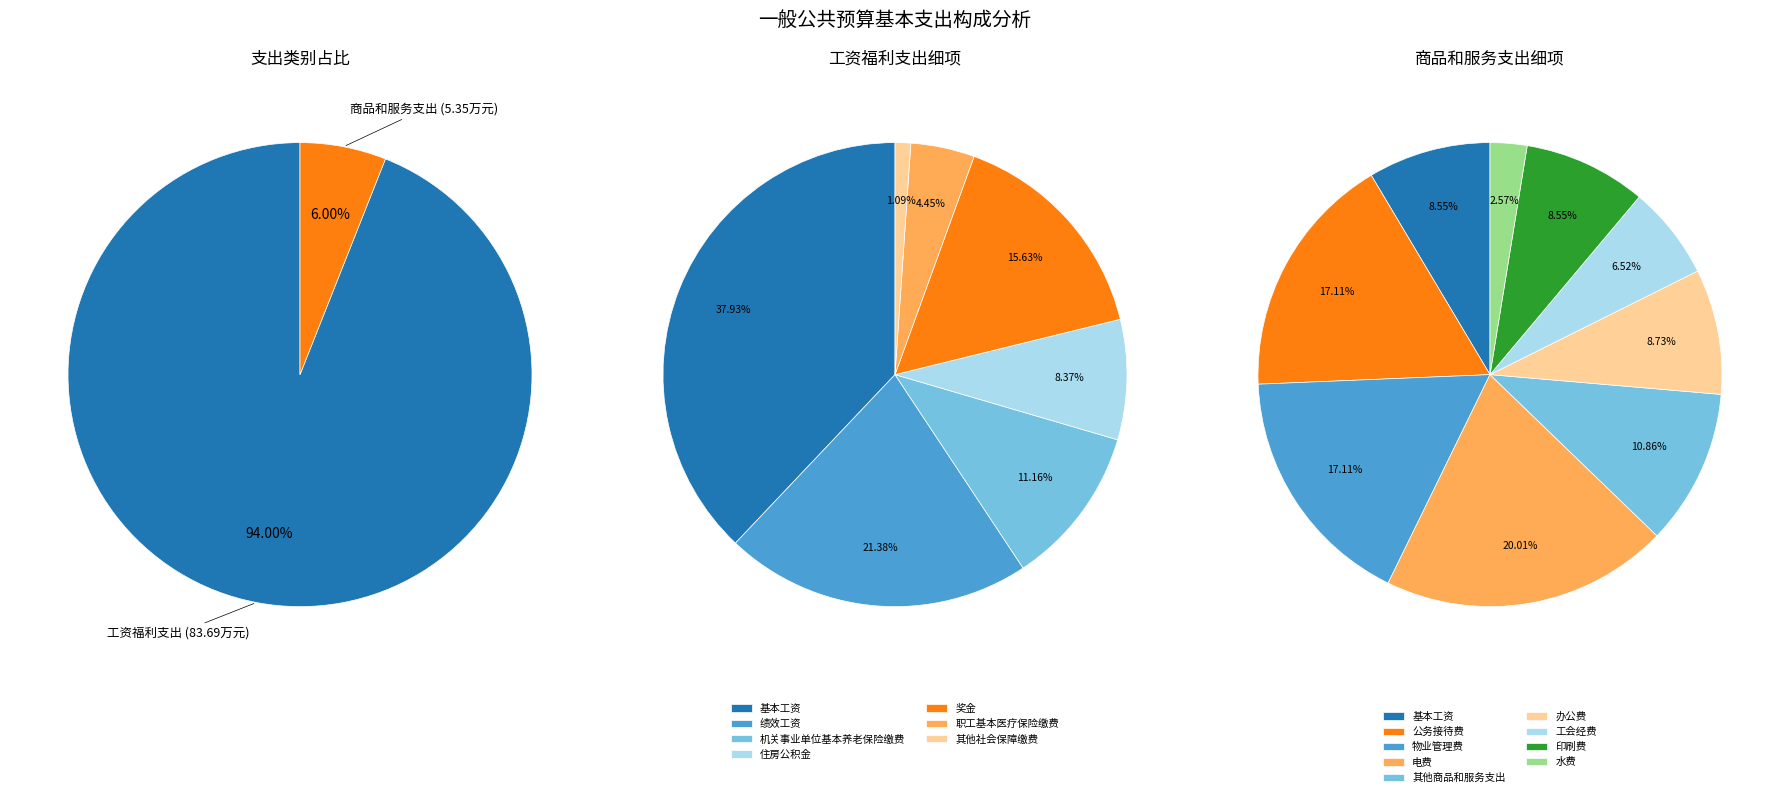

Rank the categories by value from highest to lowest.

工资福利支出, 商品和服务支出